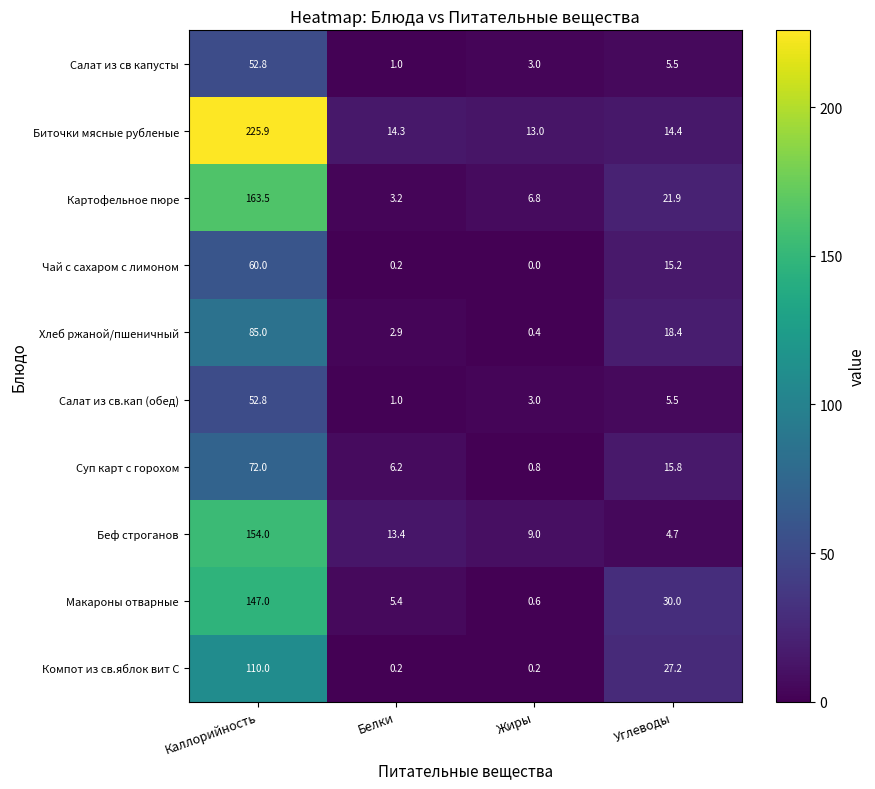

At which category is the sum across all series the highest?

Каллорийность